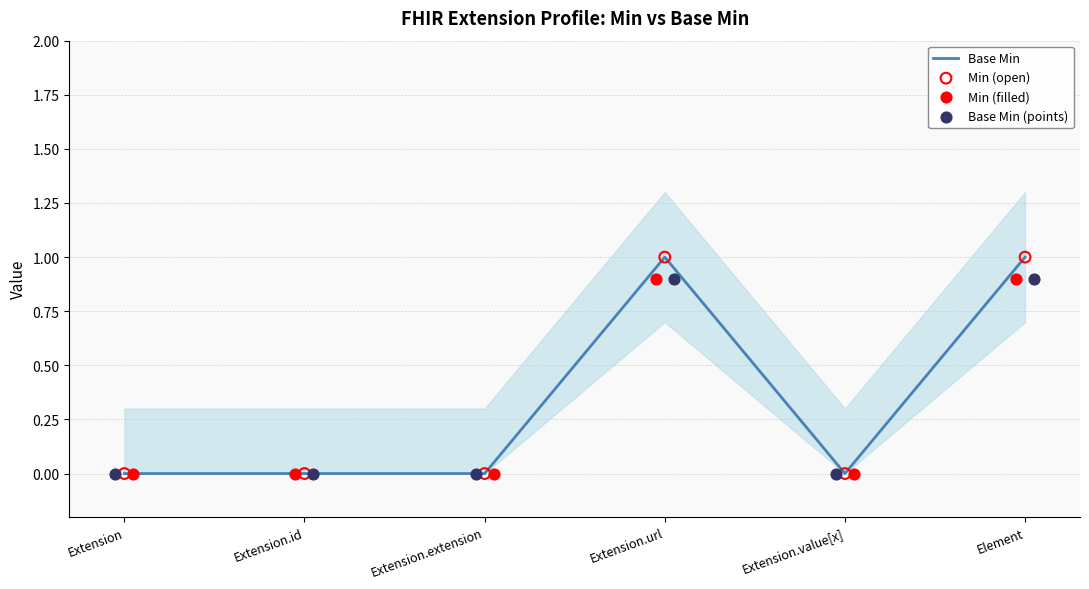

At how many categories does at least one series exceed 0?

2